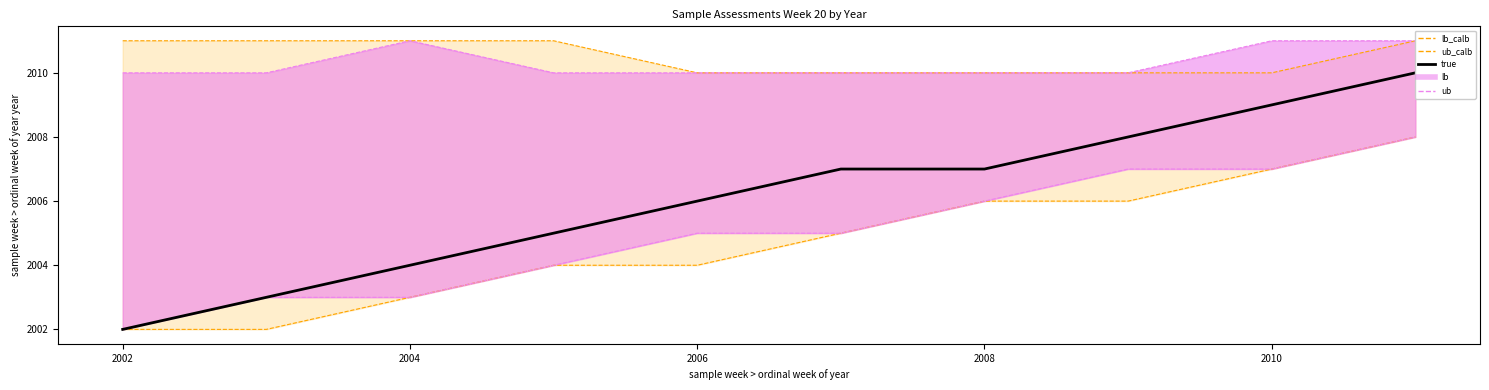

What is the minimum value for lb_border?

2002